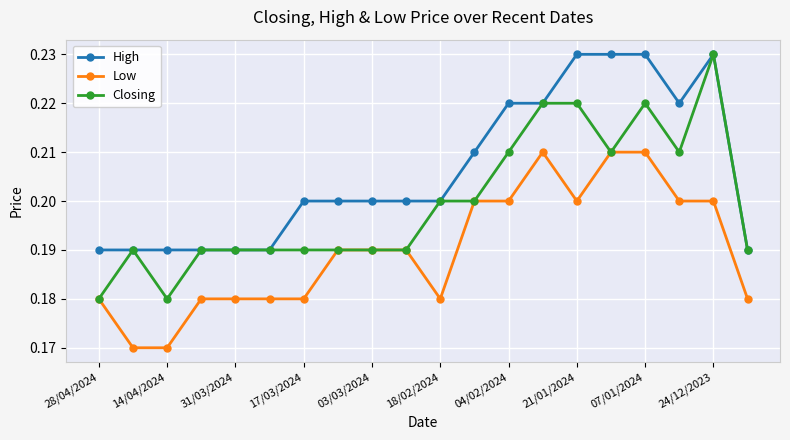

List the series in order of their overall mean, highest first.

High, Closing, Low